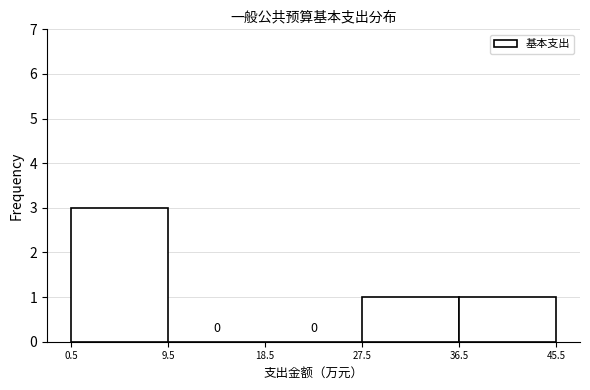

Which range on the x-axis has the tallest bar?

0.5 to 9.5